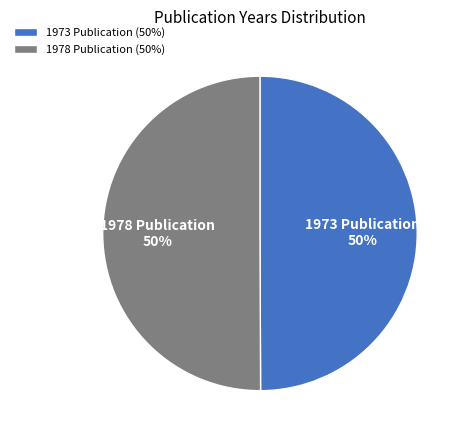

Approximately how many times larger is the value at 1978 Publication compared to 1973 Publication?

1.0